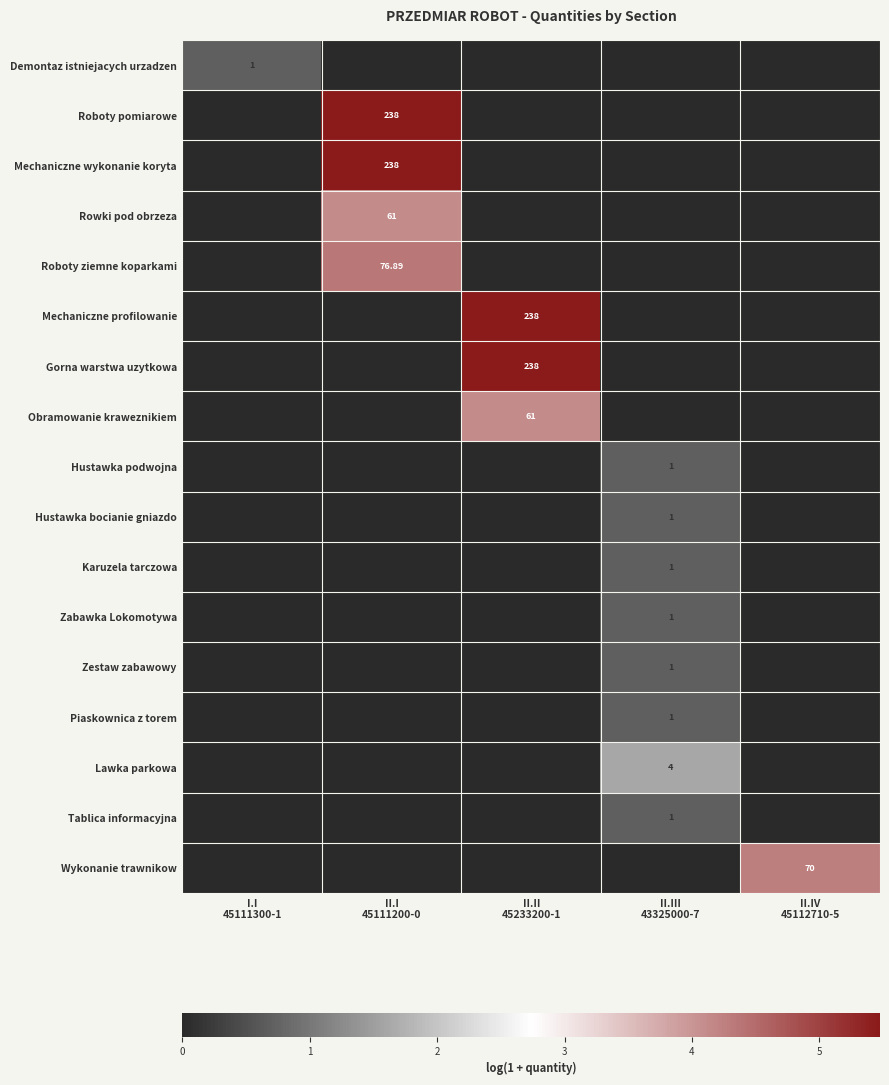

How many values in the Mechaniczne wykonanie koryta series exceed 0?

1